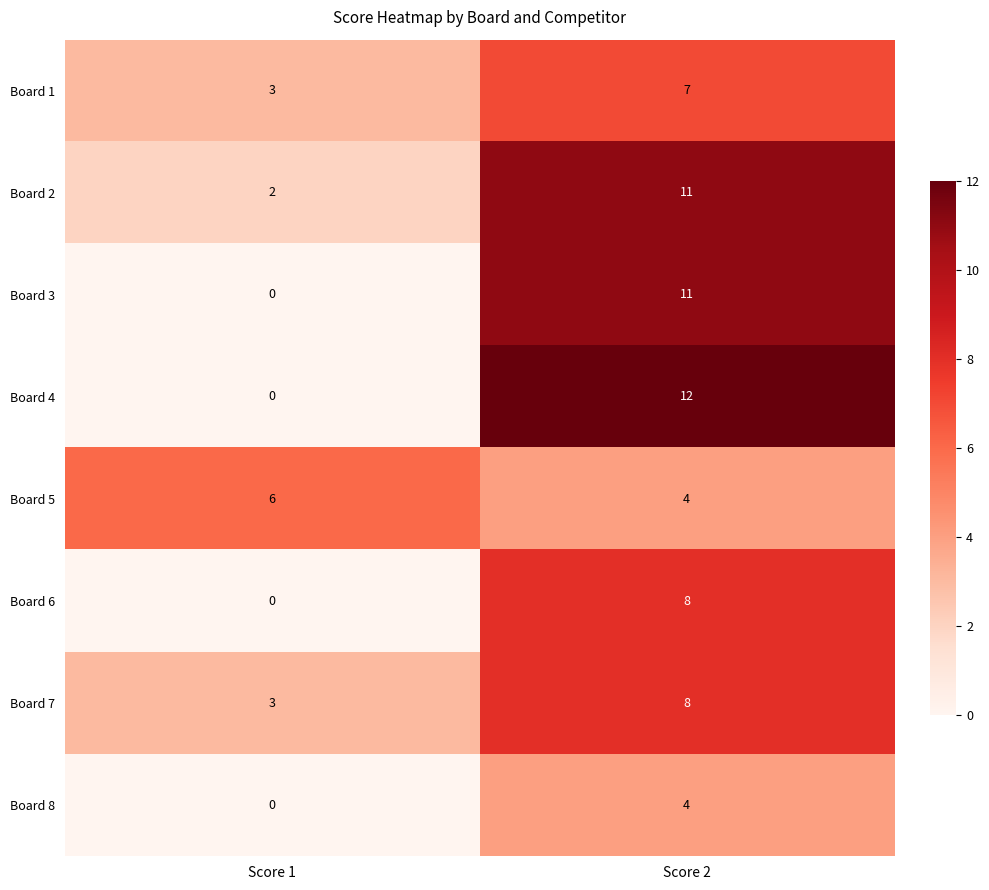

Rank the categories by Board 1 value from highest to lowest.

Score 2, Score 1